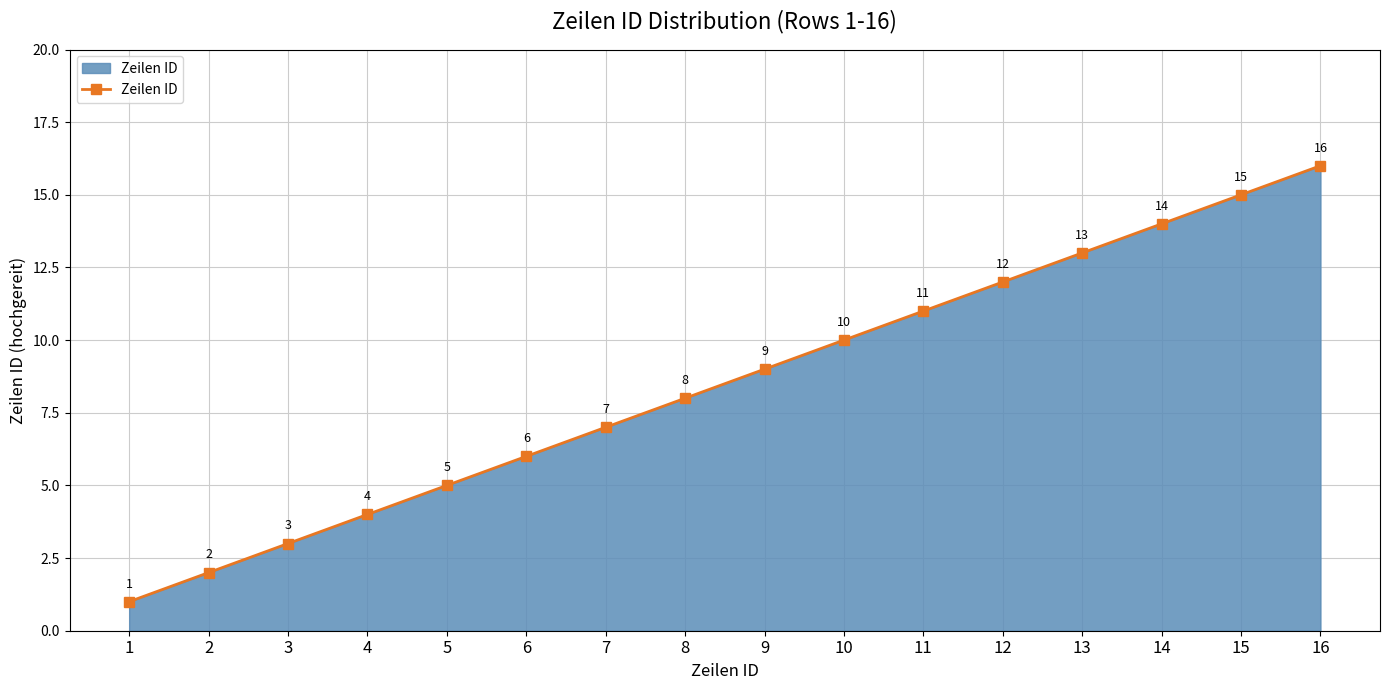

The chart shows a value of 1 at 1. True or false?

True